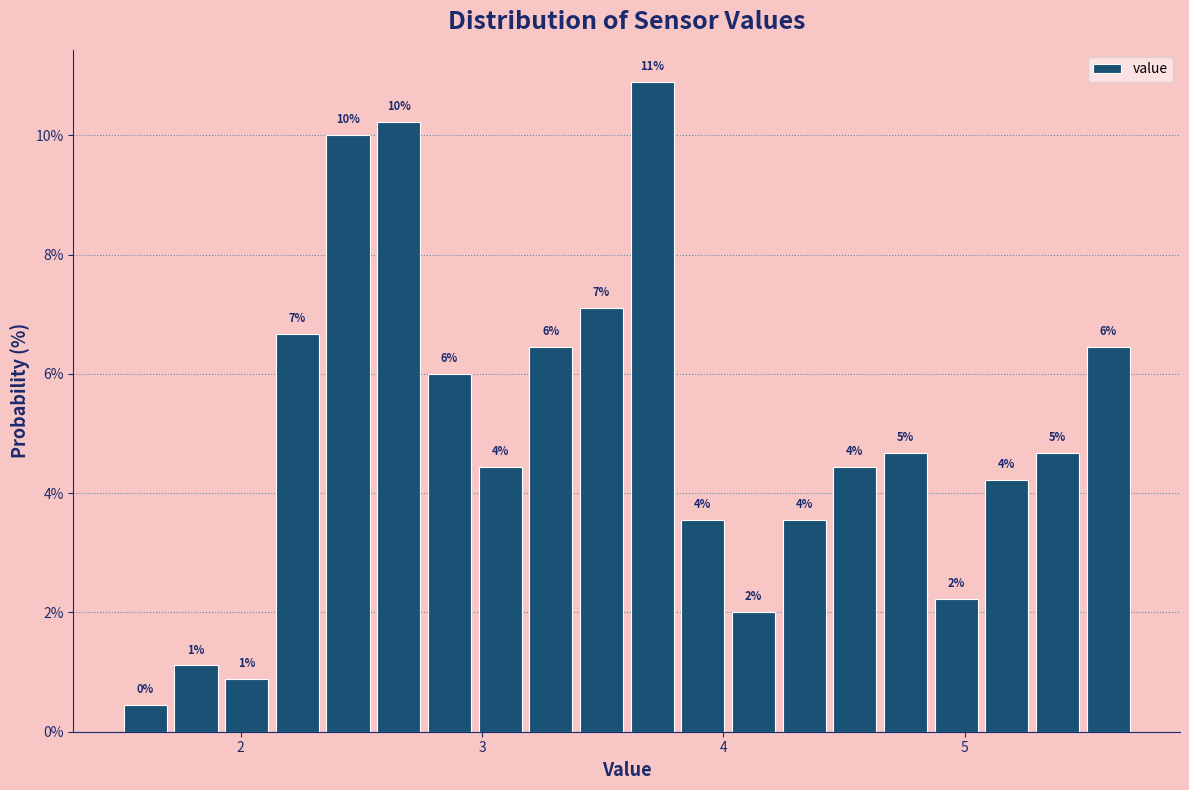

Around what value on the x-axis is the tallest bar? Give the approximate position of its centre, as read against the axis.

3.7